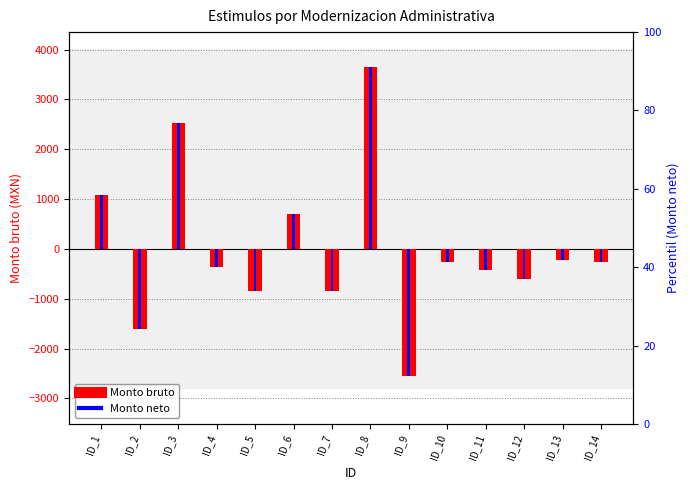

Reading left to right, list all the values displayed in this chart.

Monto bruto (desviación): ID_1=1089.0	ID_2=-1616.7	ID_3=2530.2	ID_4=-359.3	ID_5=-843.0	ID_6=696.3	ID_7=-843.0	ID_8=3645.1	ID_9=-2542.0	ID_10=-255.5	ID_11=-424.1	ID_12=-601.4	ID_13=-219.9	ID_14=-255.5
Monto neto (desviación): ID_1=1089.0	ID_2=-1616.7	ID_3=2530.2	ID_4=-359.3	ID_5=-843.0	ID_6=696.3	ID_7=-843.0	ID_8=3645.1	ID_9=-2542.0	ID_10=-255.5	ID_11=-424.1	ID_12=-601.4	ID_13=-219.9	ID_14=-255.5